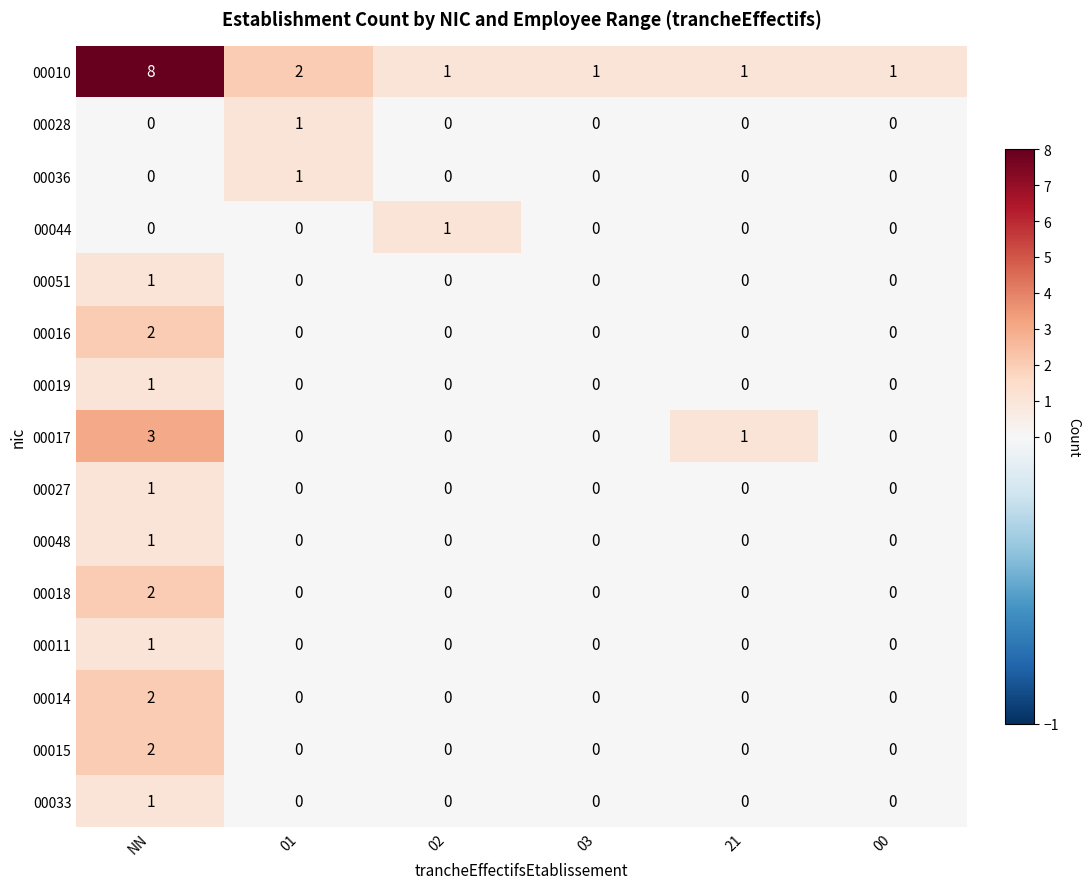

Between NN and 21, which series saw the biggest shift?

00010